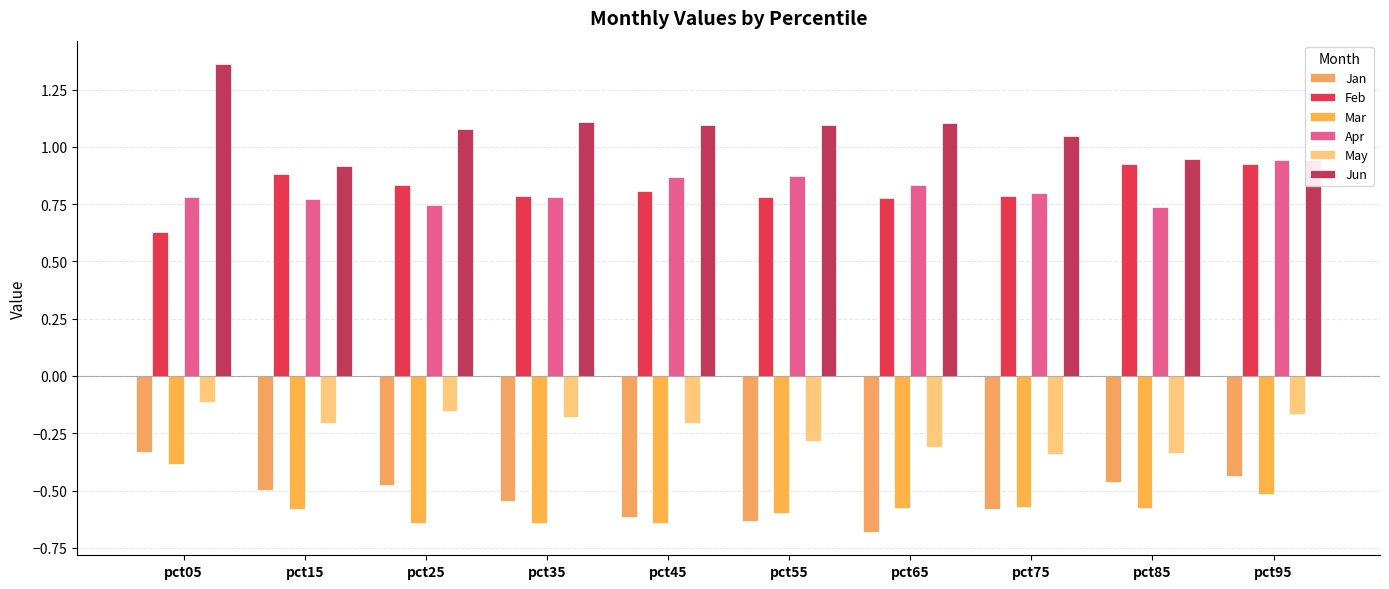

What is the greatest value displayed?

1.4